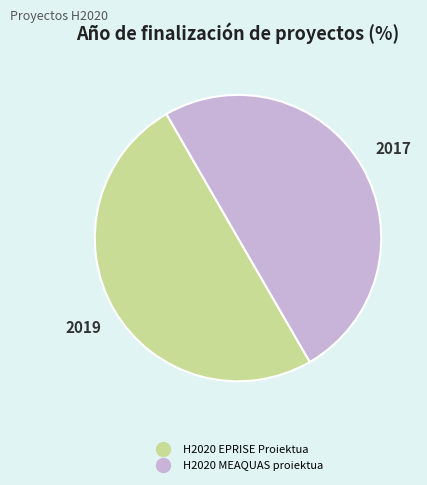

What is the ratio of the value at H2020 EPRISE Proiektua to the value at H2020 MEAQUAS proiektua?

1.0